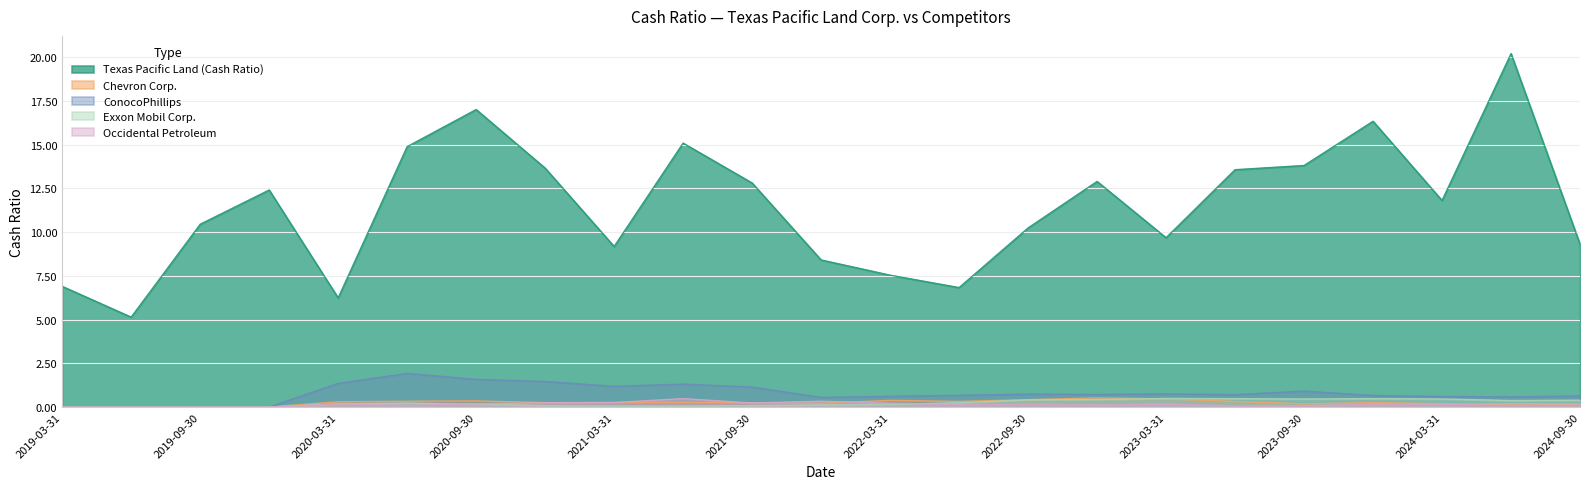

What is the difference between the Exxon Mobil Corp. values at 2020-12-31 and 2019-12-31?

0.1